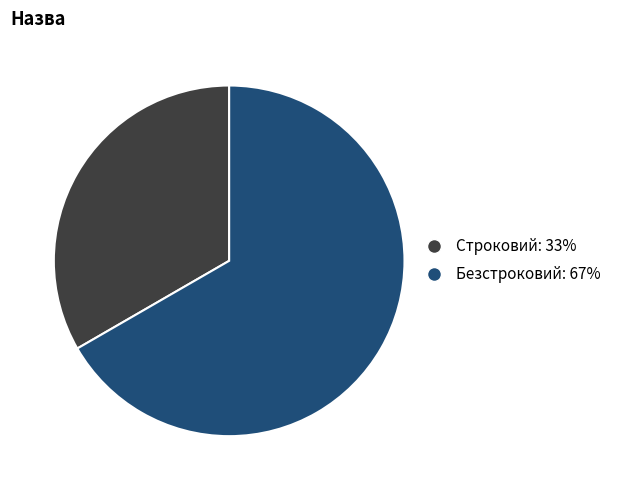

Is Безстроковий the majority of the pie?

Yes